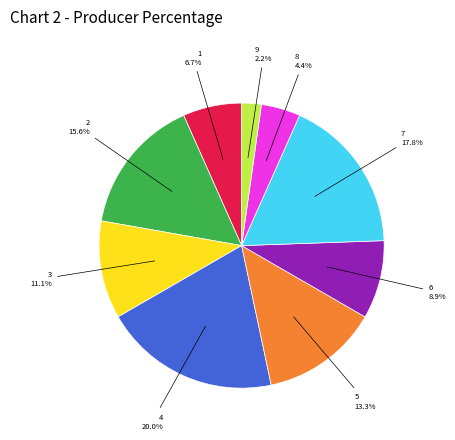

Approximately how many times larger is the value at 1 compared to 2?

0.4